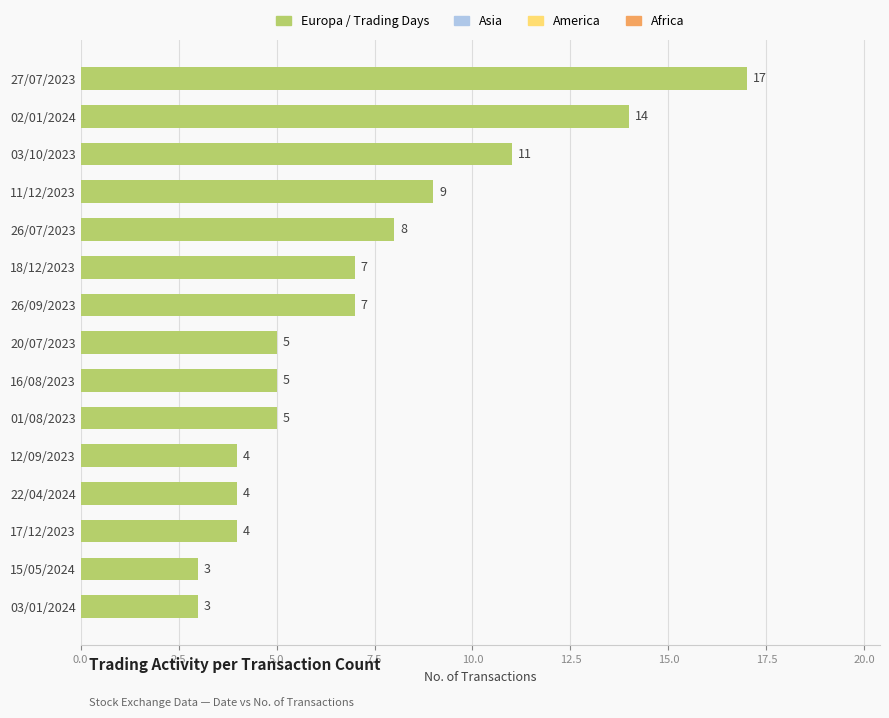

What is the average value?

7